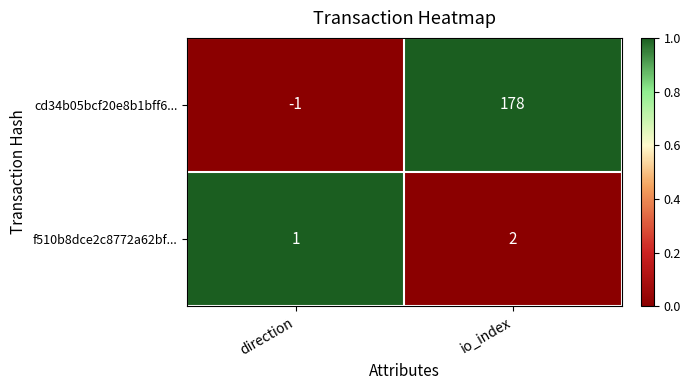

Reading left to right, transcribe all the data shown in this chart.

cd34b05bcf20e8b1bff6...: direction=-1	io_index=178
f510b8dce2c8772a62bf...: direction=1	io_index=2